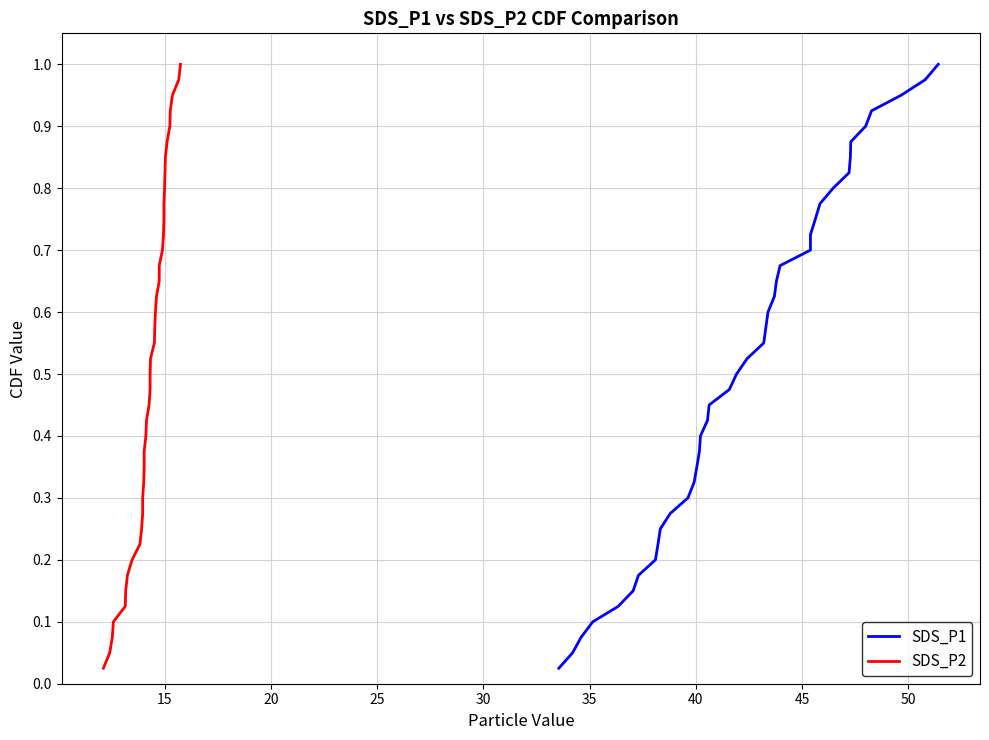

Which series has the largest range (max minus min)?

SDS_P1